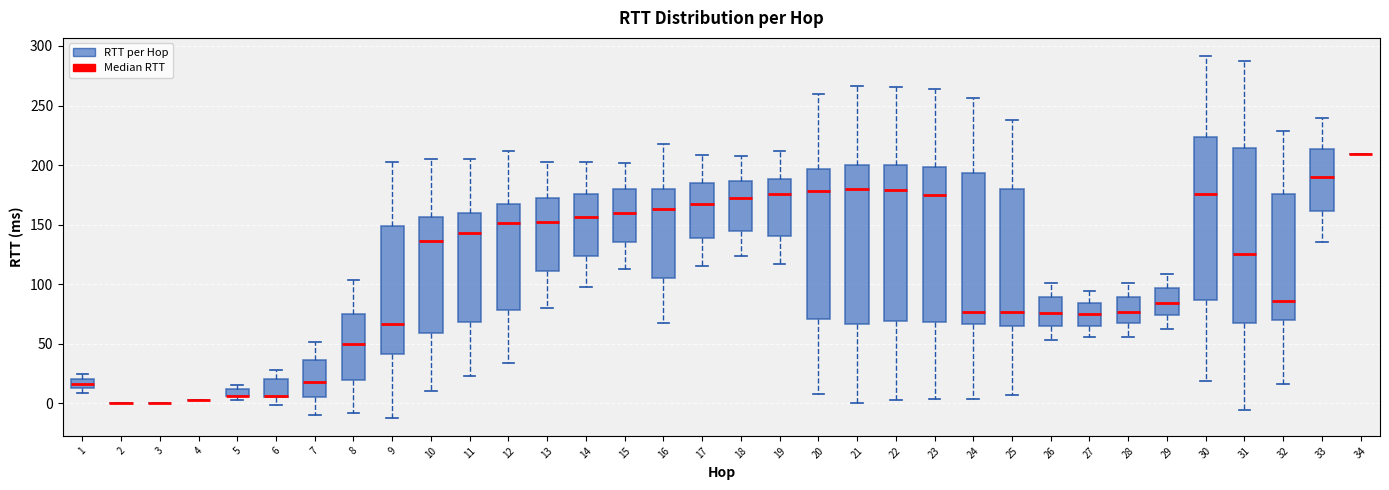

Where is the upper edge of the box at x = 23 on the y-axis? The values are not printed on the chart, so give them approximately, as read against the axis.

200